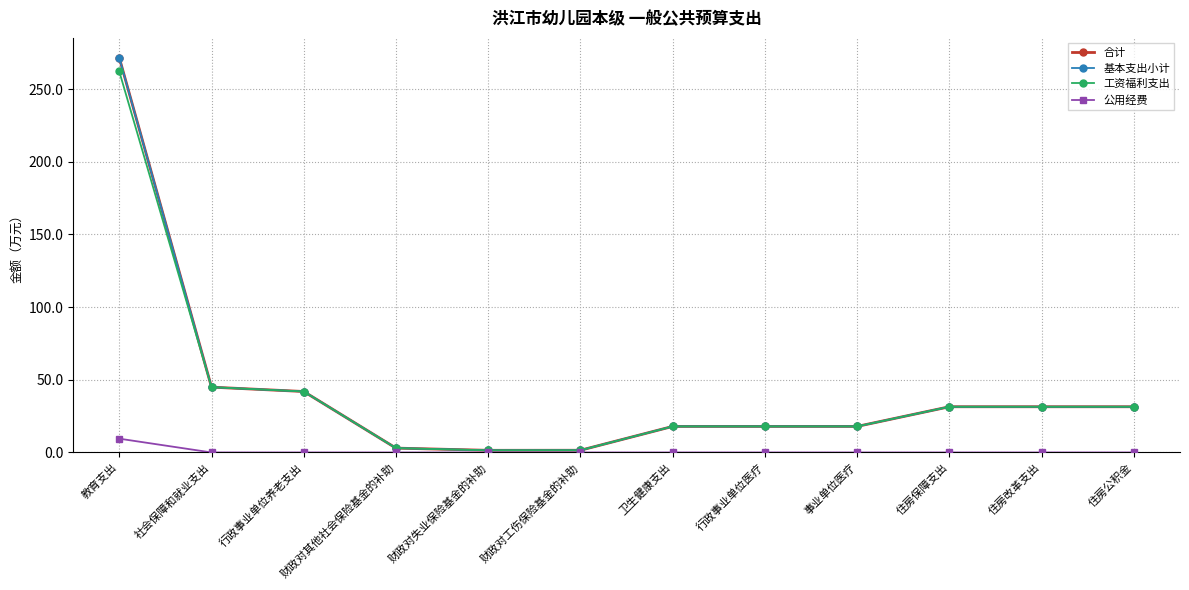

Is this an area chart (filled region under the line)?

No